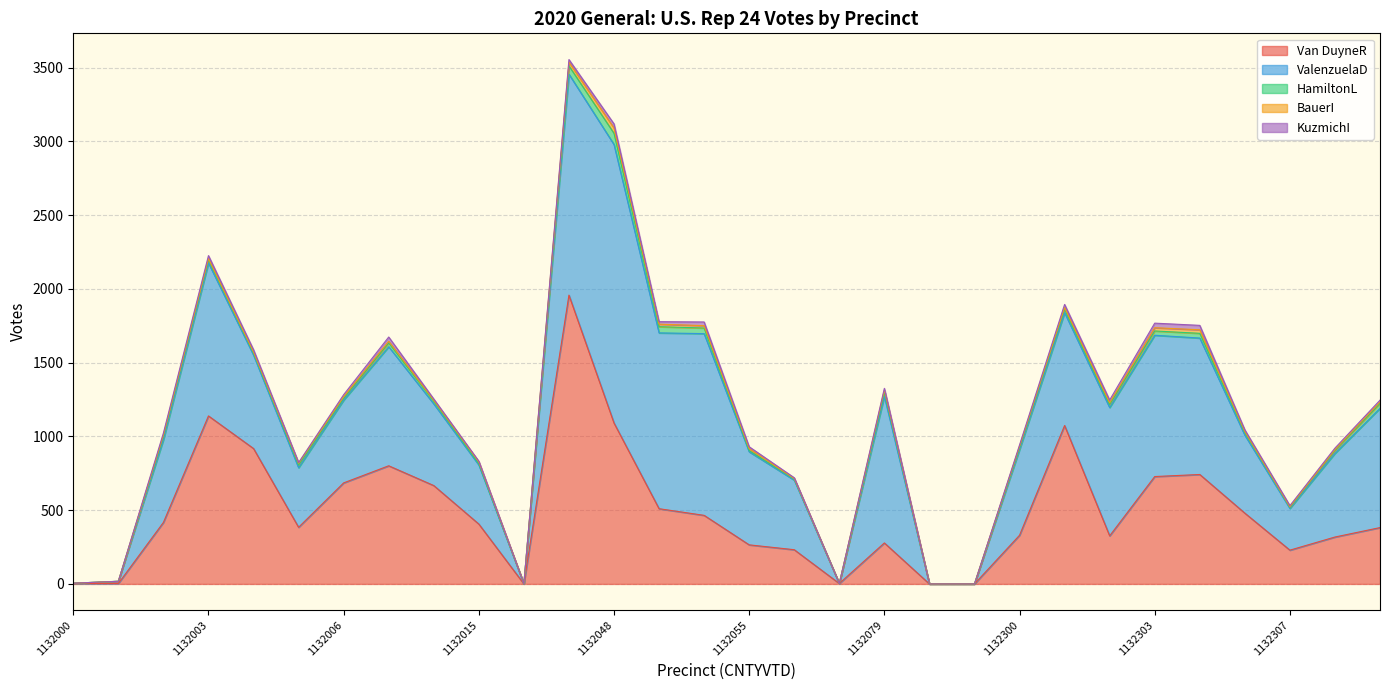

What is the maximum value shown in the chart?

1958